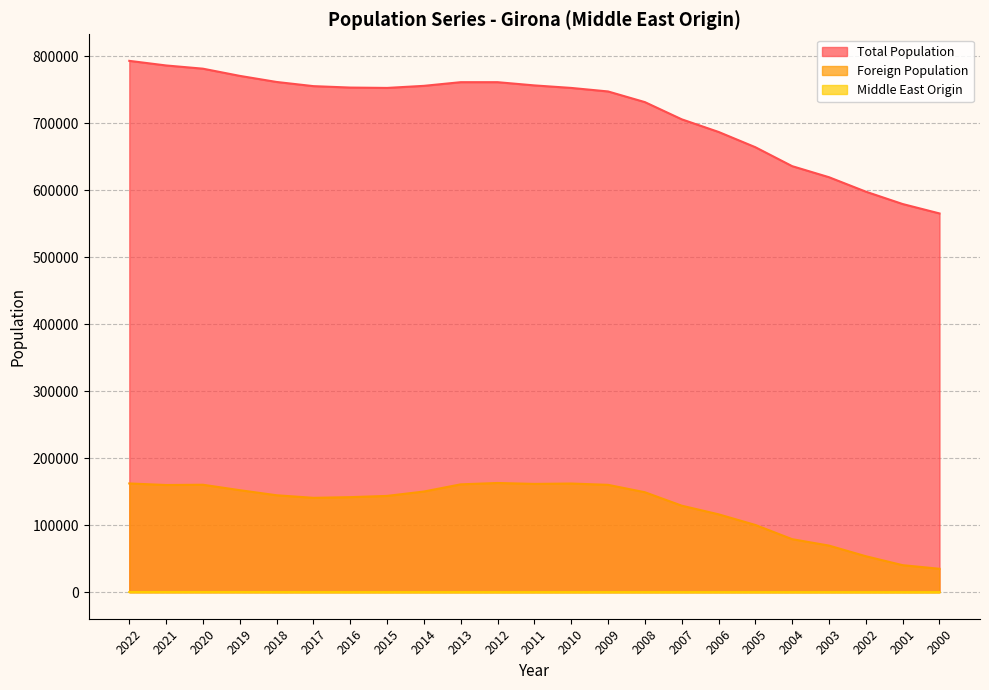

What are all the series names shown in the legend?

Total Population, Foreign Population, Middle East Origin